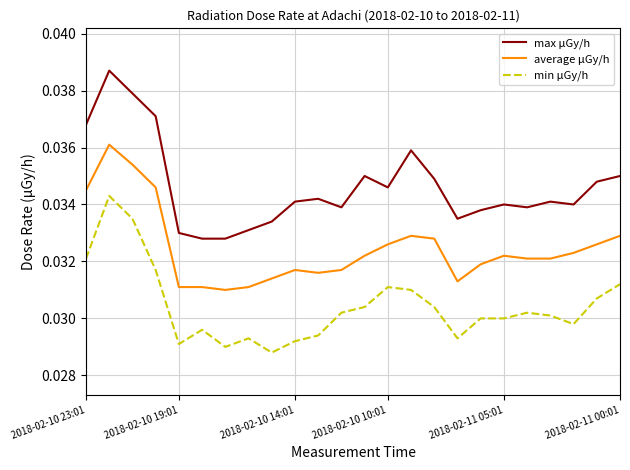

Rank the series by their maximum value, from lowest to highest.

min μGy/h, average μGy/h, max μGy/h